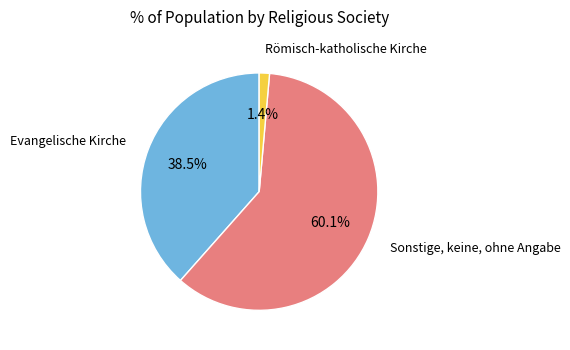

Rank the categories by value from lowest to highest.

Römisch-katholische Kirche, Evangelische Kirche, Sonstige, keine, ohne Angabe